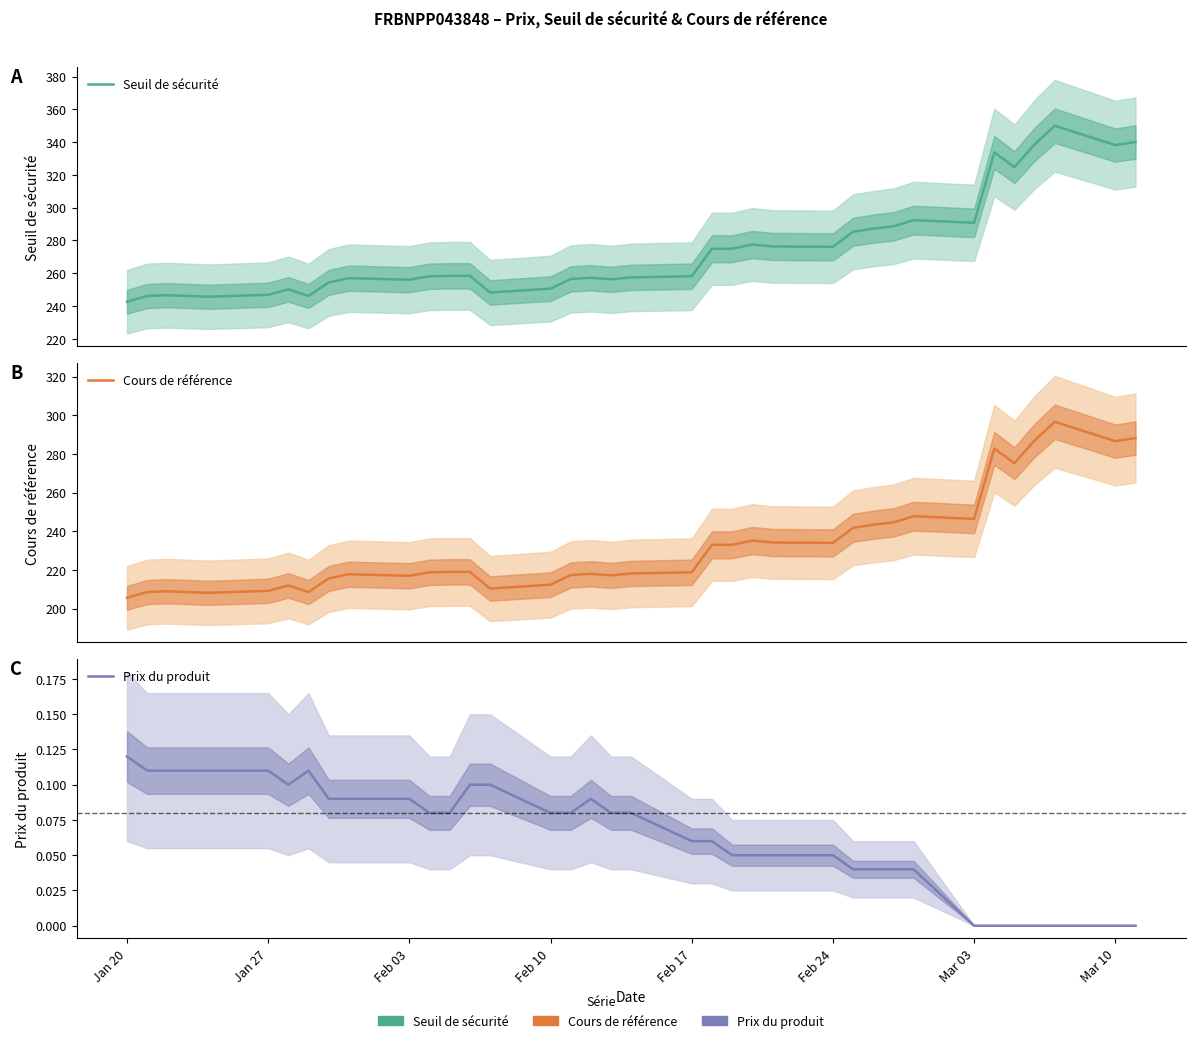

What position from the left is Feb 24?

6